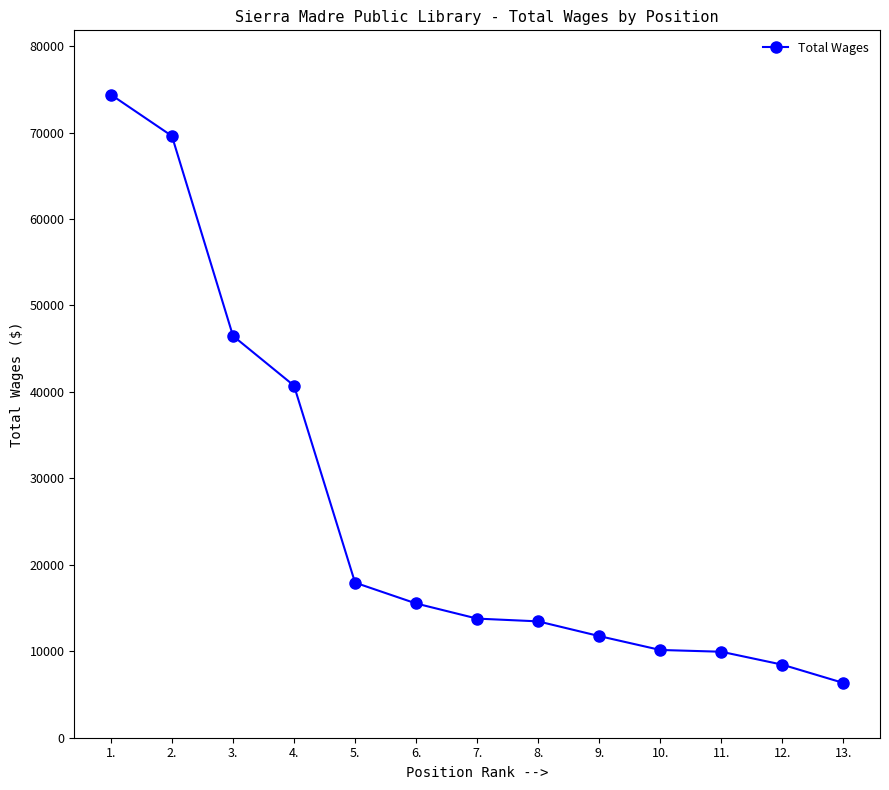

What is the difference between the second highest and second lowest values?

61146